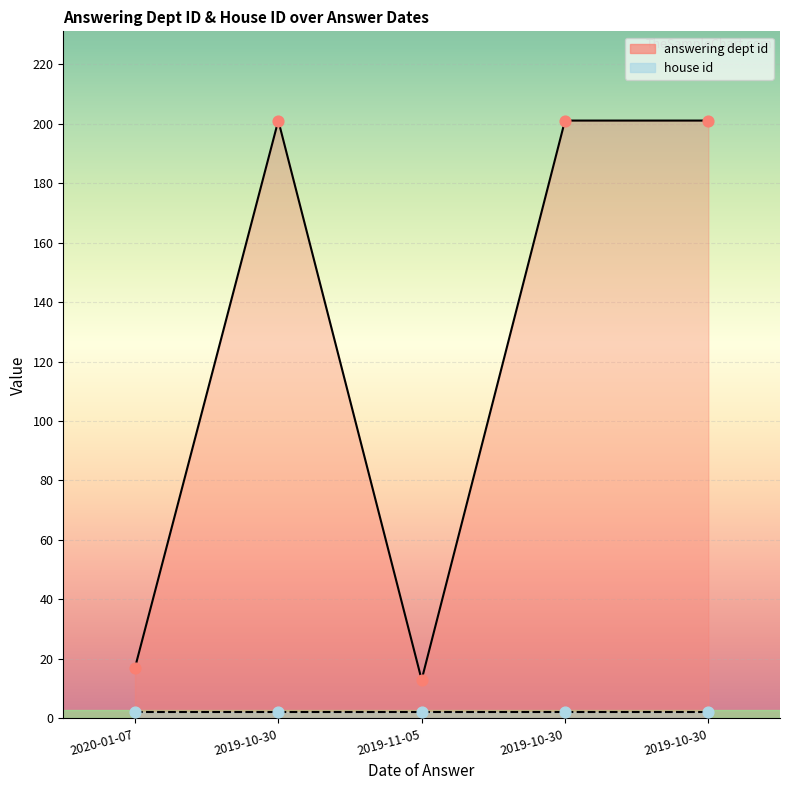

What is the ratio of the value at 2019-10-30 to the value at 2019-10-30?

1.0